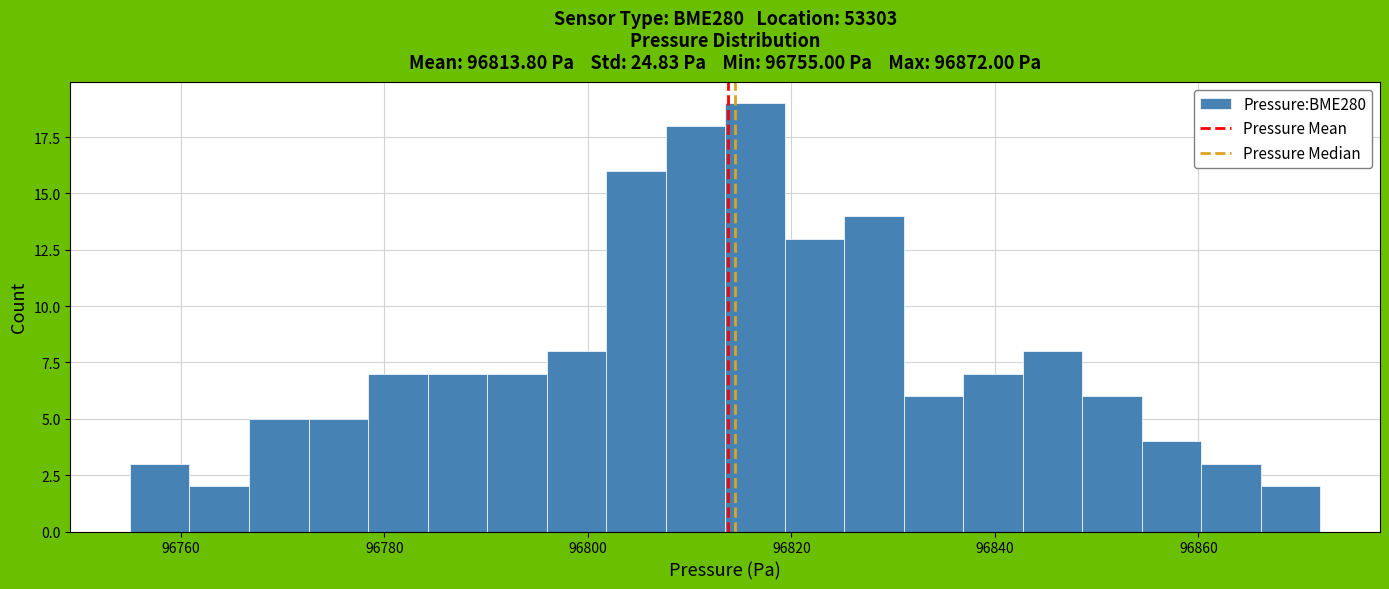

Read against the x-axis, roughly where is the centre of the tallest bar?

96816